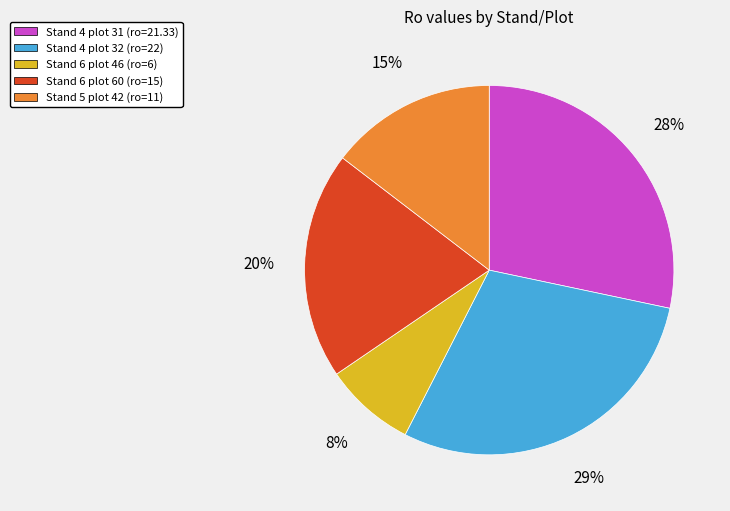

Does any single category account for the majority?

No